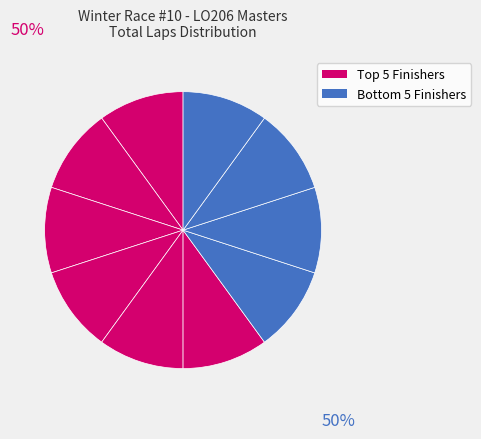

How many slices are in this pie chart?

10